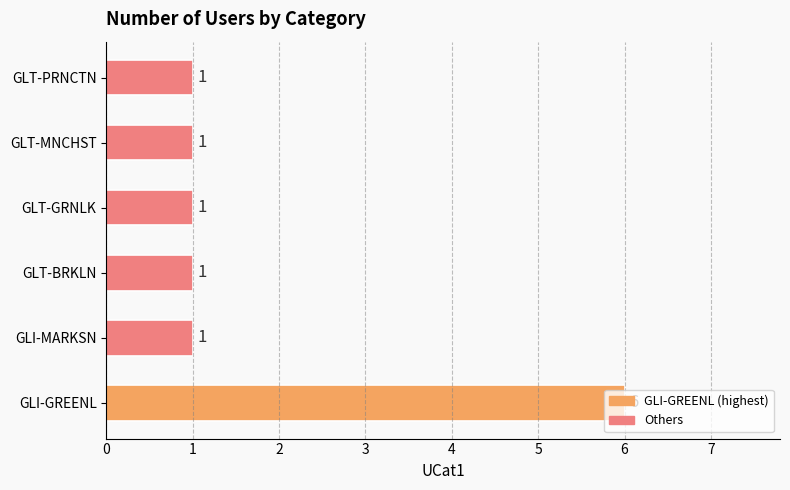

What is the difference between the maximum and minimum values?

5